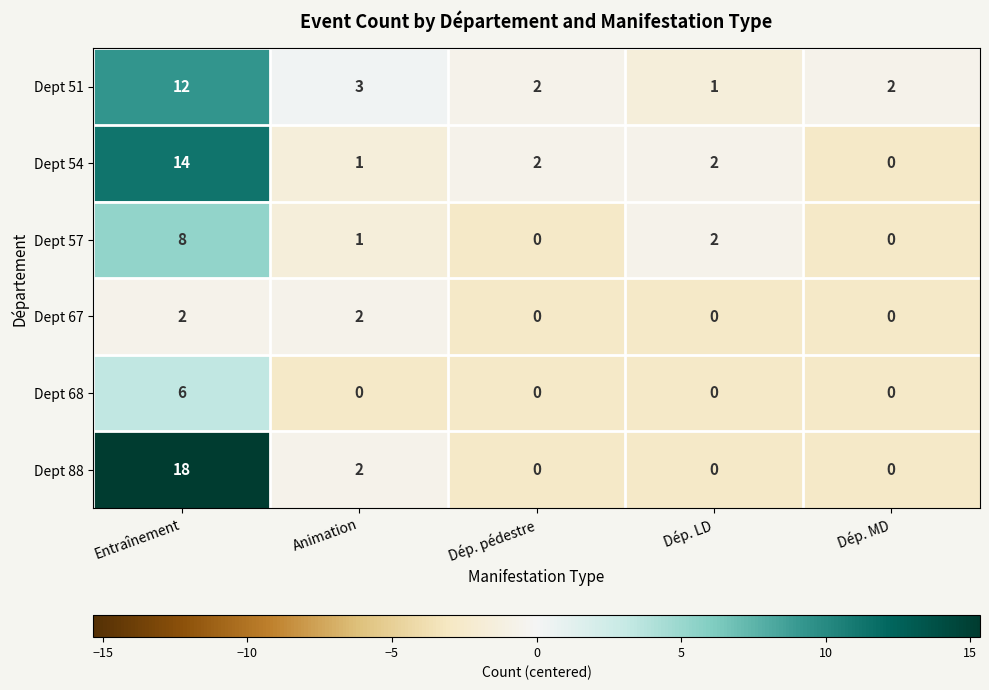

Count the number of categories in the chart.

5